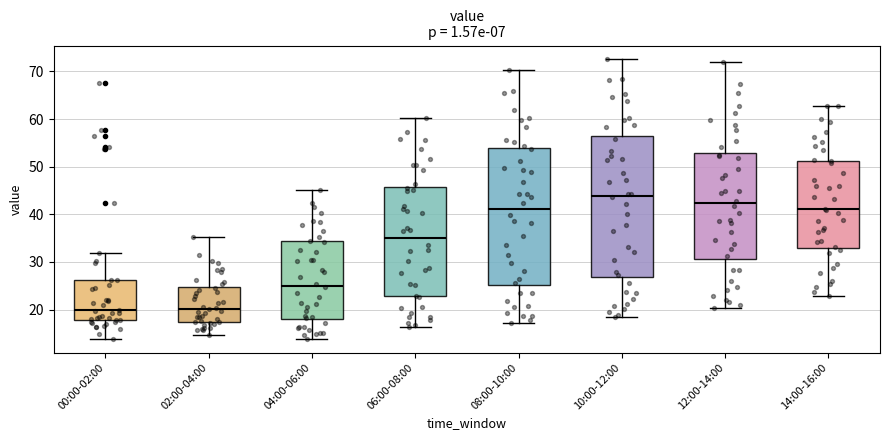

Reading left to right, read every box against the y-axis: the position of its median line, the range the box covers, and the ends of its whiskers. The values are not printed on the chart, so give them approximately, as read against the axis.

00:00-02:00: median 20, box 18 to 26, whiskers 14 to 32
02:00-04:00: median 20, box 17 to 25, whiskers 15 to 35
04:00-06:00: median 25, box 18 to 34, whiskers 14 to 45
06:00-08:00: median 35, box 23 to 46, whiskers 16 to 60
08:00-10:00: median 41, box 25 to 54, whiskers 17 to 70
10:00-12:00: median 44, box 27 to 56, whiskers 18 to 73
12:00-14:00: median 42, box 31 to 53, whiskers 20 to 72
14:00-16:00: median 41, box 33 to 51, whiskers 23 to 63